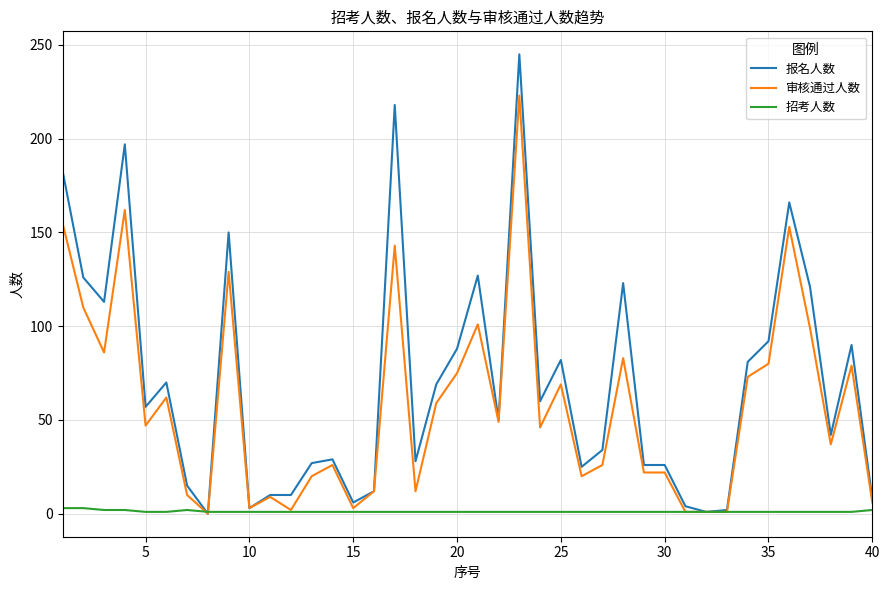

List the series in order of their overall mean, highest first.

报名人数, 审核通过人数, 招考人数